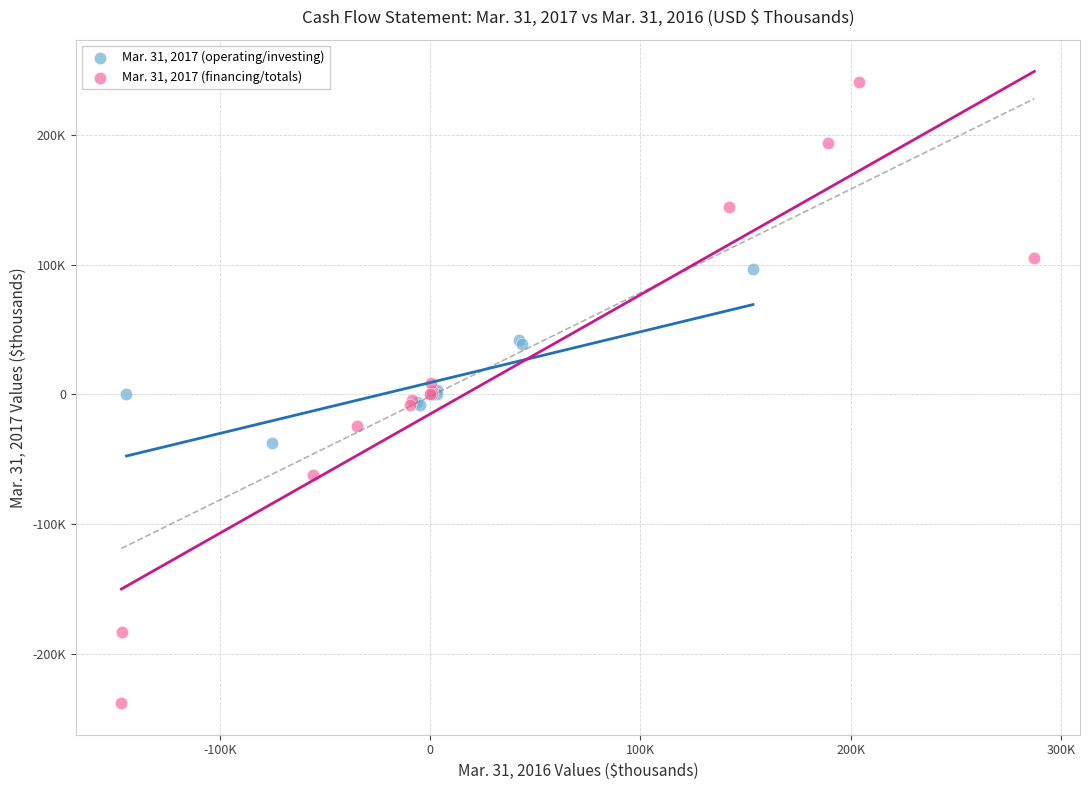

Which series has the widest spread of Y values?

Mar. 31, 2017 (financing/totals)